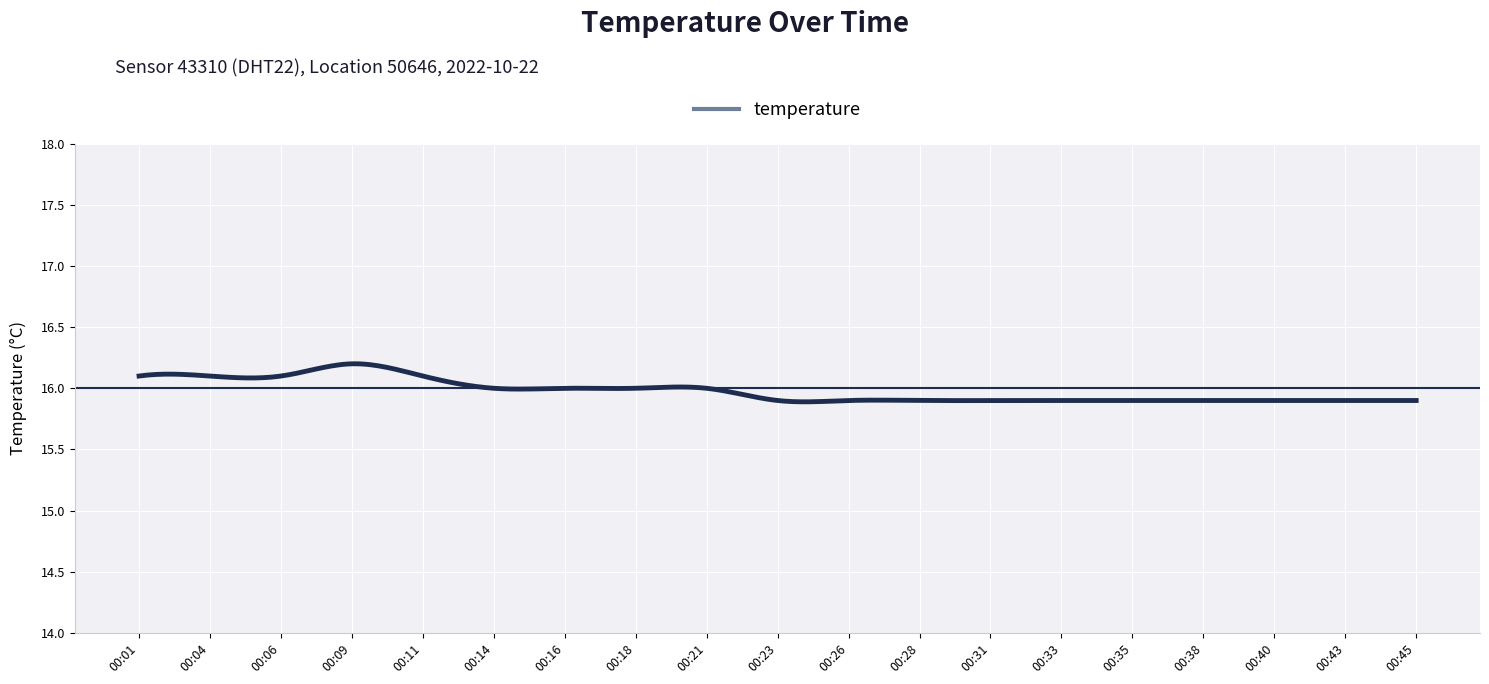

What is the difference between the maximum and minimum values?

0.3